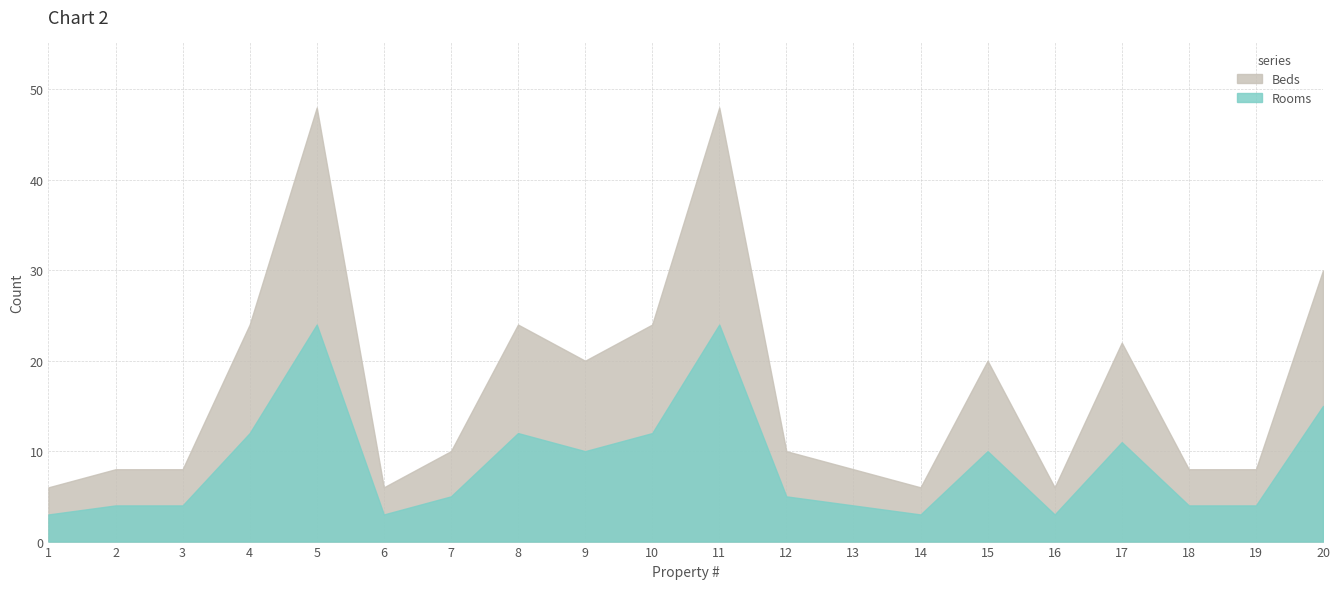

What value does the Rooms series have at 16, to the nearest 5?

5